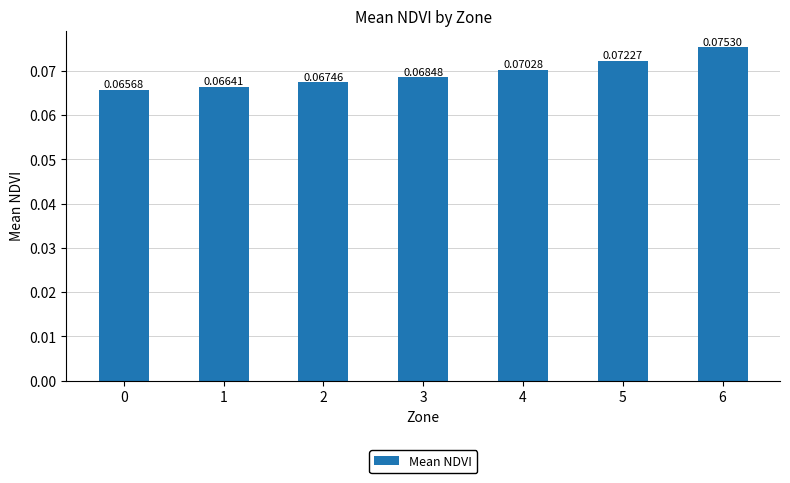

How many bars are there in total?

7